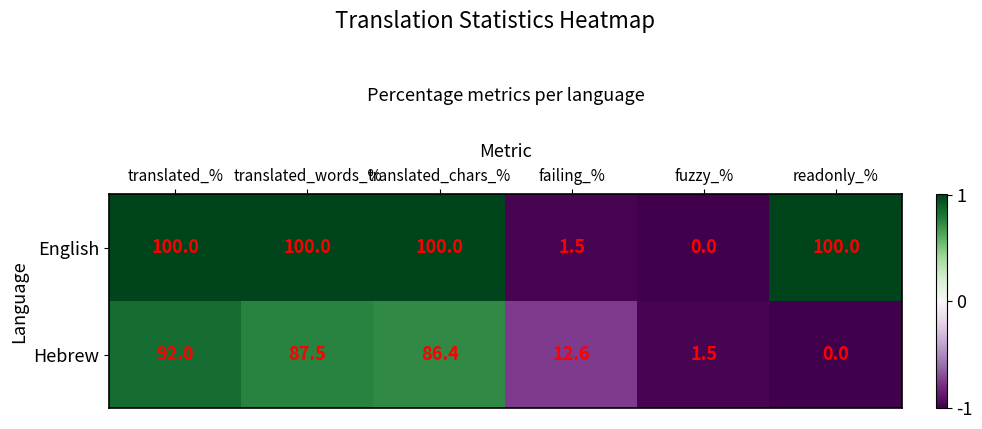

What is the spread (max minus min) of values at translated_%?

8.0